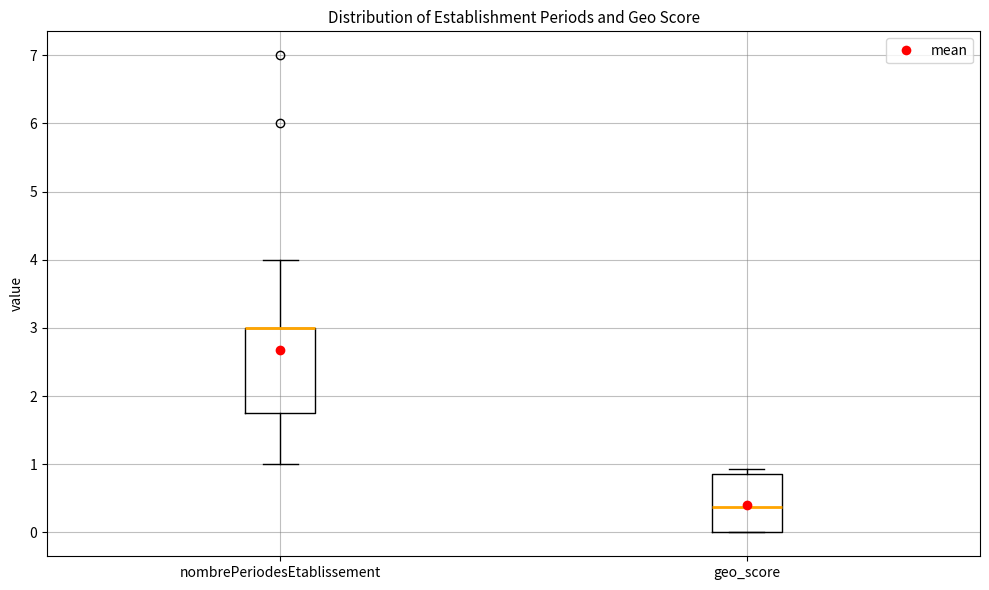

Which box is the tallest, from its lower edge to its upper edge?

nombrePeriodesEtablissement